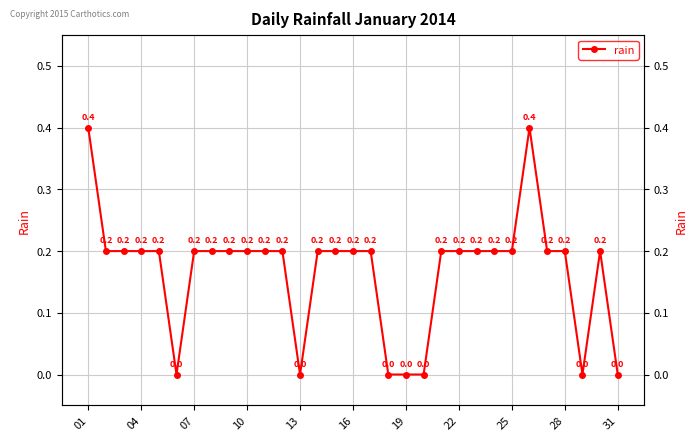

Is this an area chart (filled region under the line)?

No